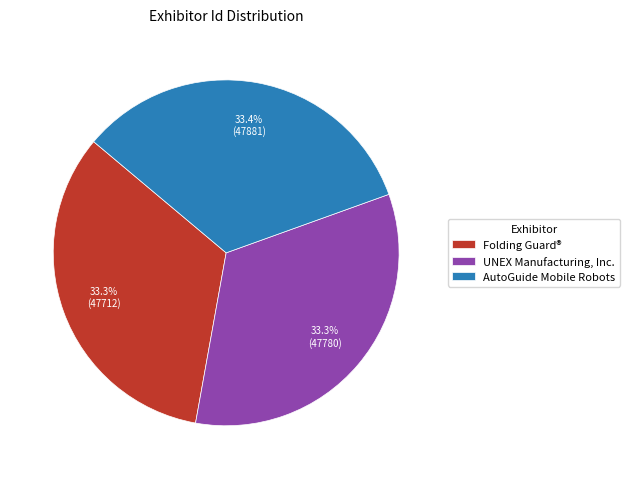

What is the total percentage of AutoGuide Mobile Robots and Folding Guard®?

66.7%